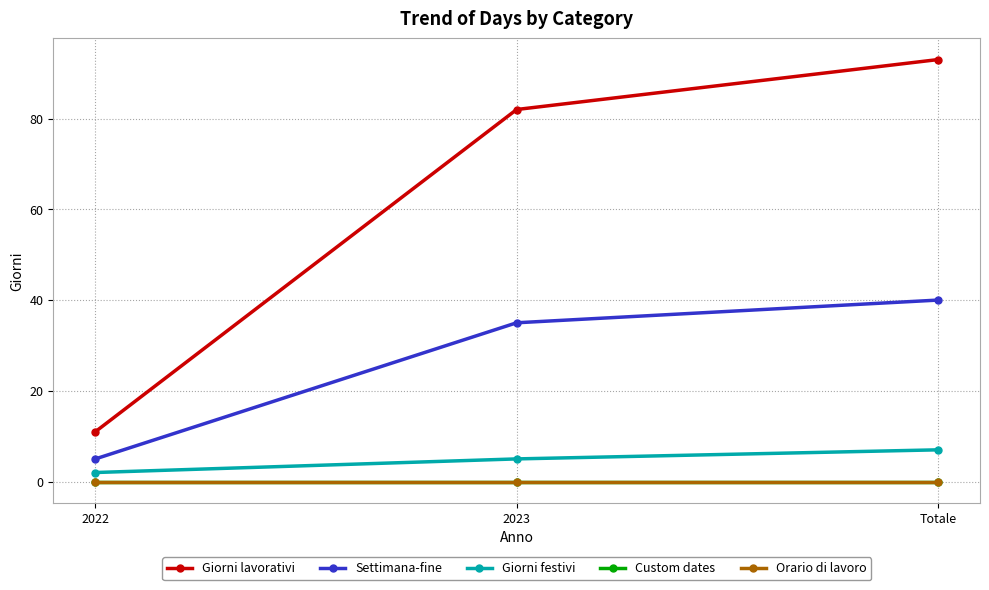

Rank the series at 2022 from highest to lowest value.

Giorni lavorativi, Settimana-fine, Giorni festivi, Custom dates, Orario di lavoro